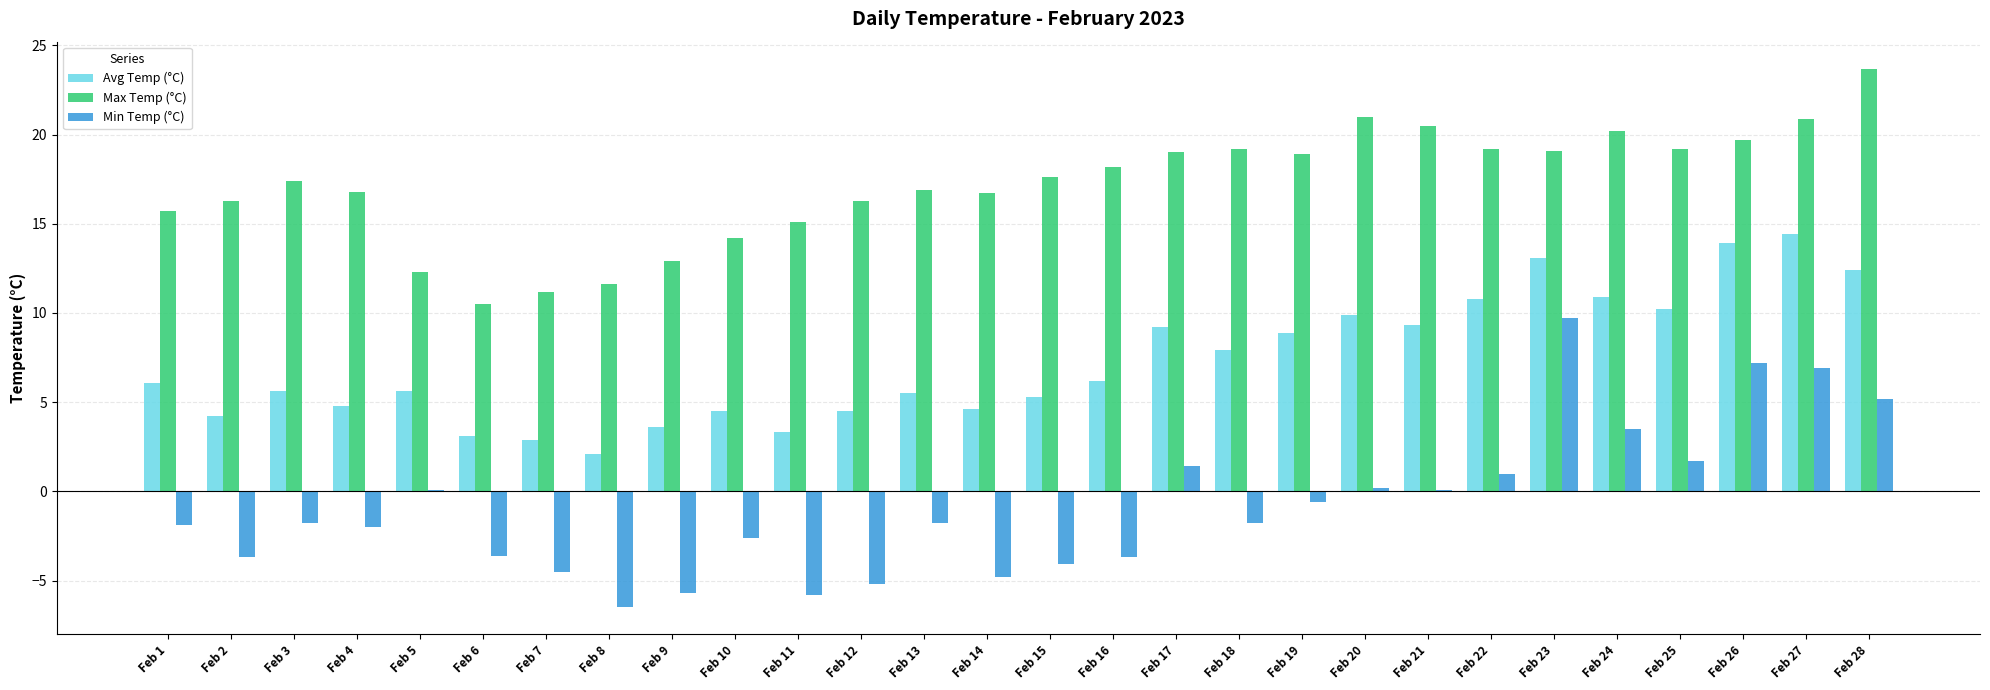

What is the average value of the Max Temp (°C) series?

17.2